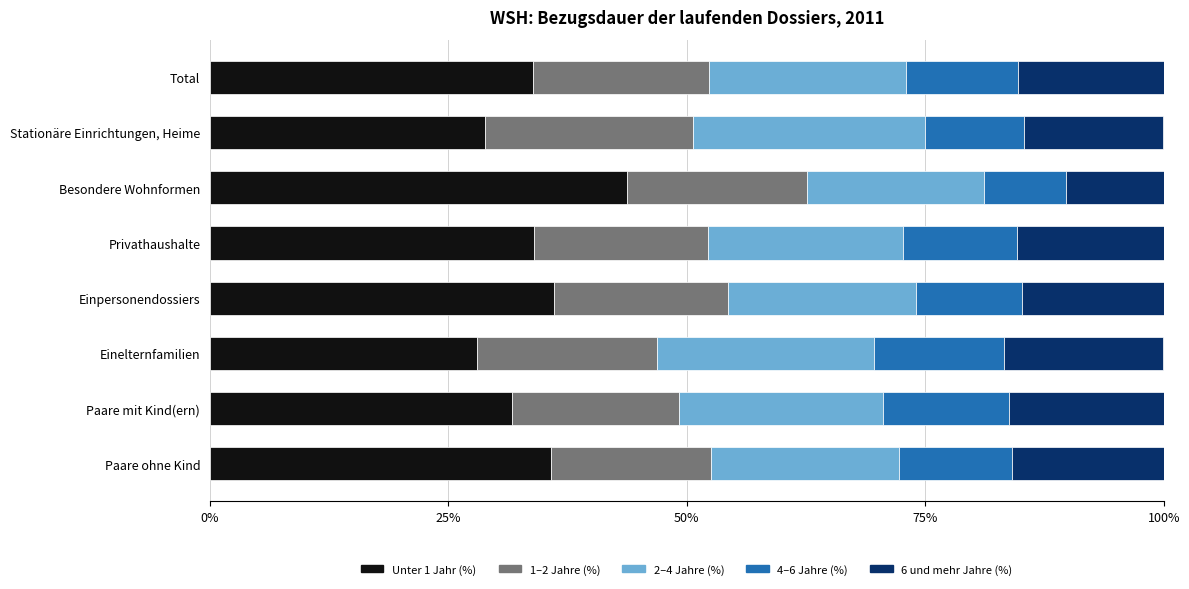

What is the total value across all series at Stationäre Einrichtungen, Heime?

99.9